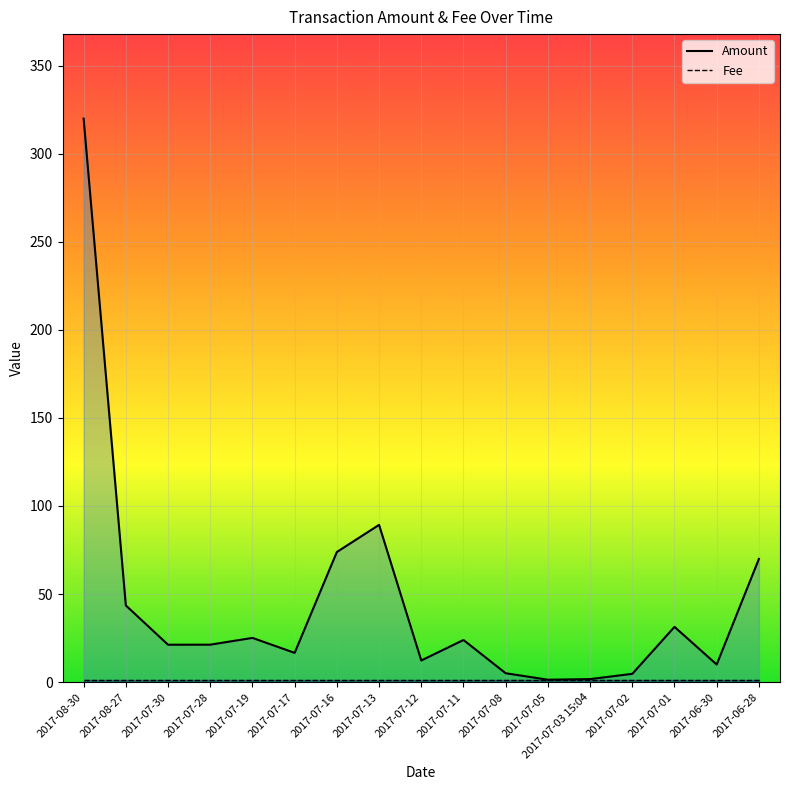

True or false: Fee has more than 2 interior local peaks.

False